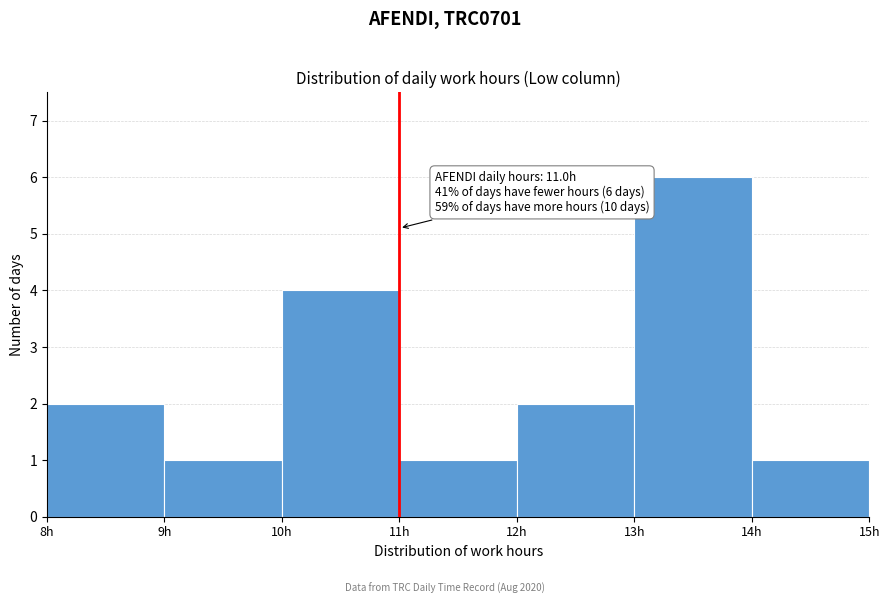

Over which range of the x-axis is the bar tallest?

13 to 14